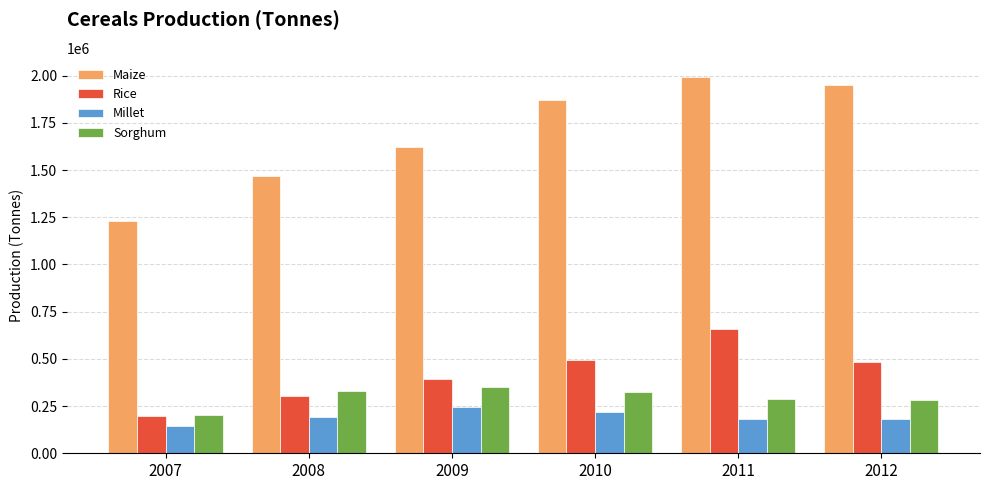

What is the maximum value shown in the chart?

1995134.0